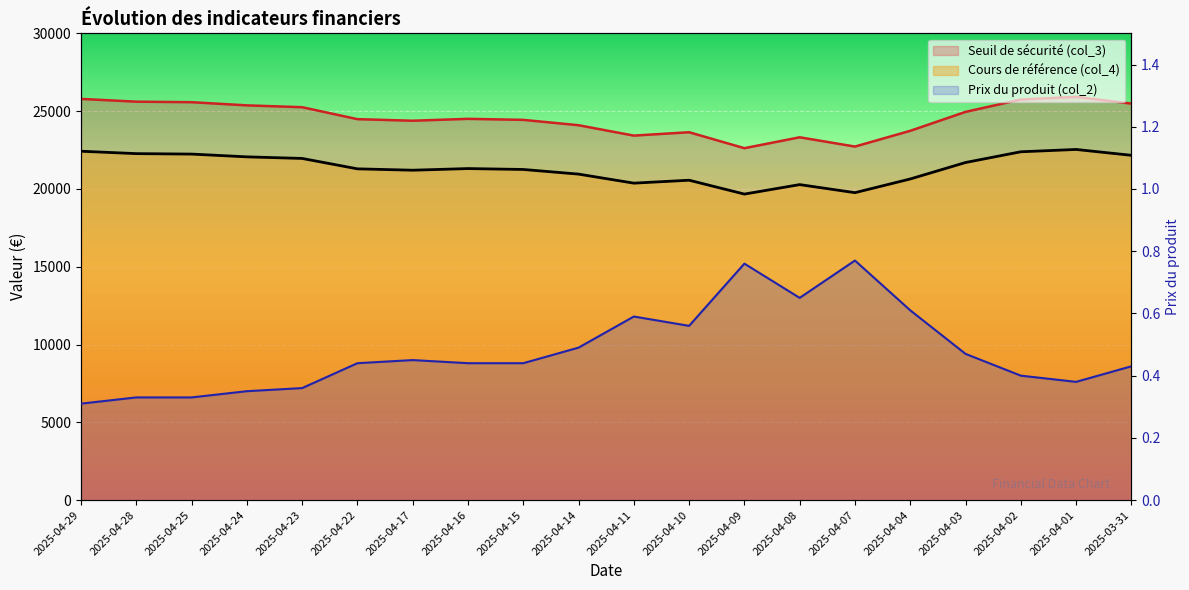

What is the difference between the maximum and minimum values in the Cours de référence (col_4) series?

2869.1